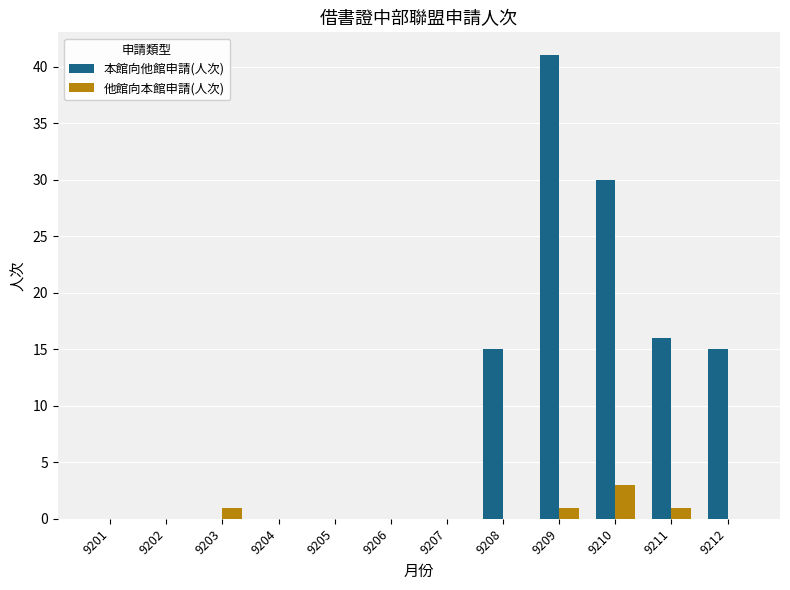

The 他館向本館申請(人次) series shows -2 at 9207. True or false?

False